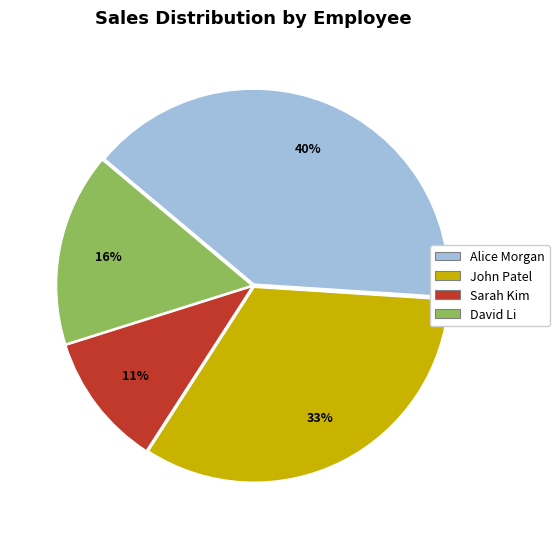

Which category has the biggest portion of the pie?

Alice Morgan